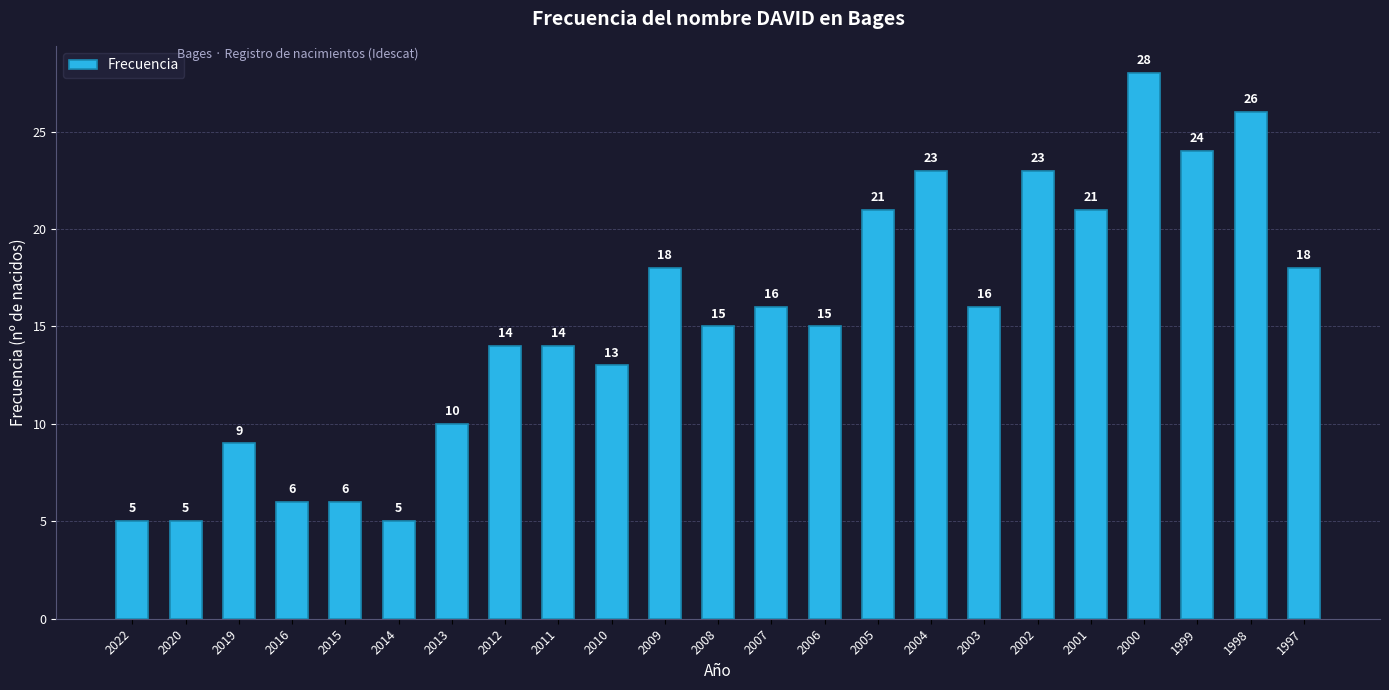

Are the bars grouped side by side (vs. stacked)?

No